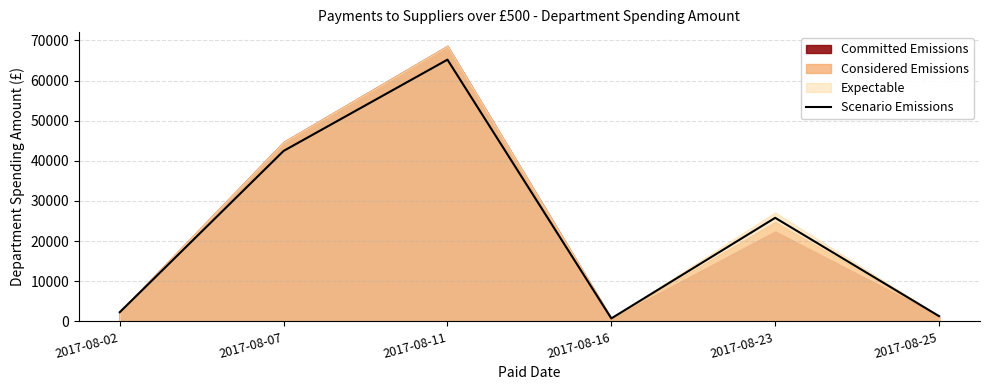

Reading right to left, list all the values displayed in this chart.

1318.3	25809.5	752.4	65203.1	42476.4	2290.7